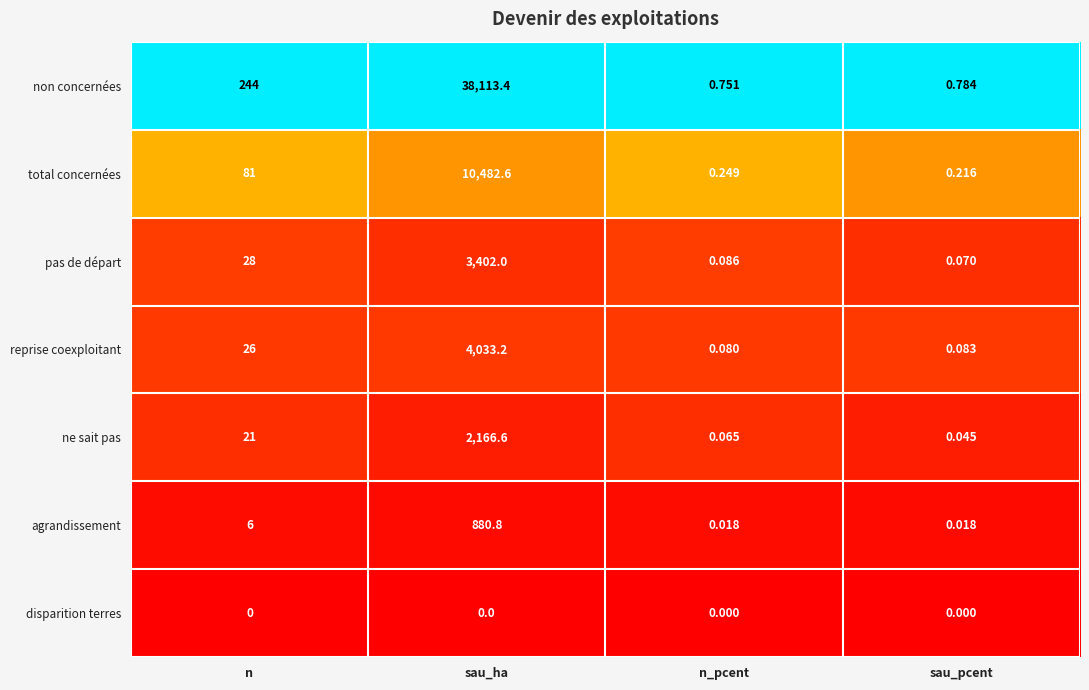

Which series has the largest total across all categories?

non concernées